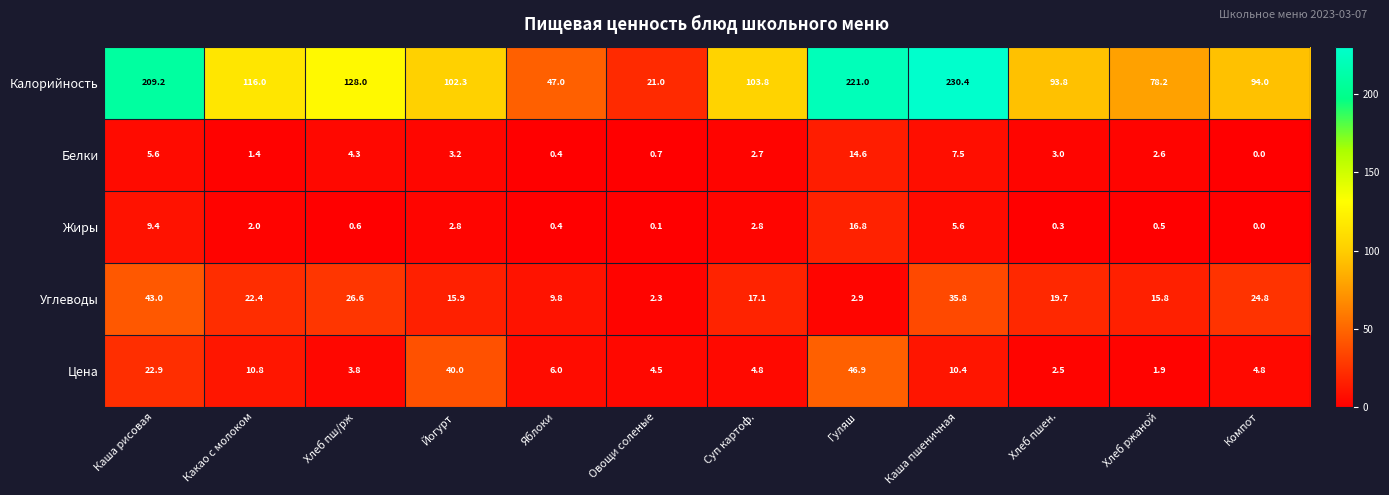

What value does the Белки series have at Суп картоф.?

2.7